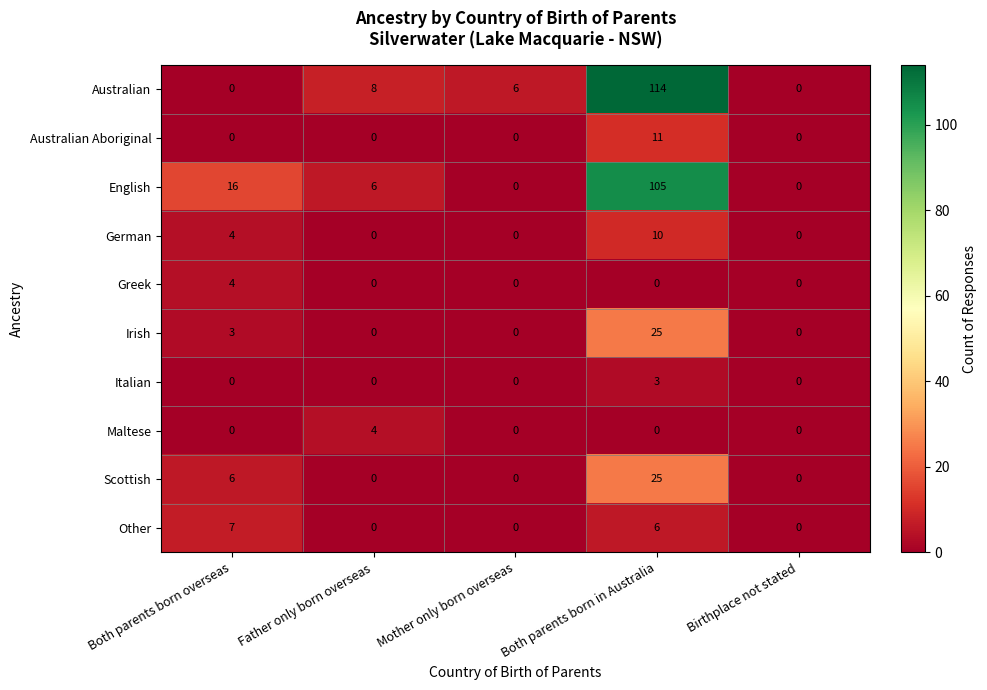

What is the sum of the Australian values at Both parents born in Australia and Father only born overseas?

122